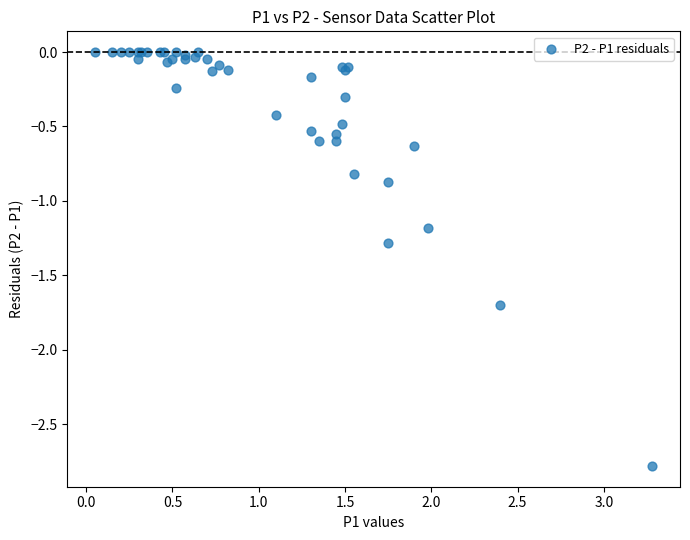

What Y value in the scatter plot is closest to -1?

-0.9